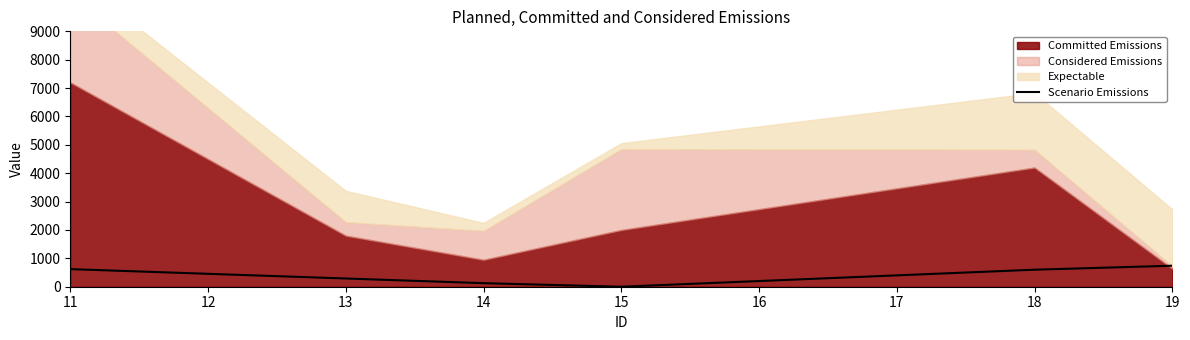

What is the difference between the second highest and second lowest values?

495